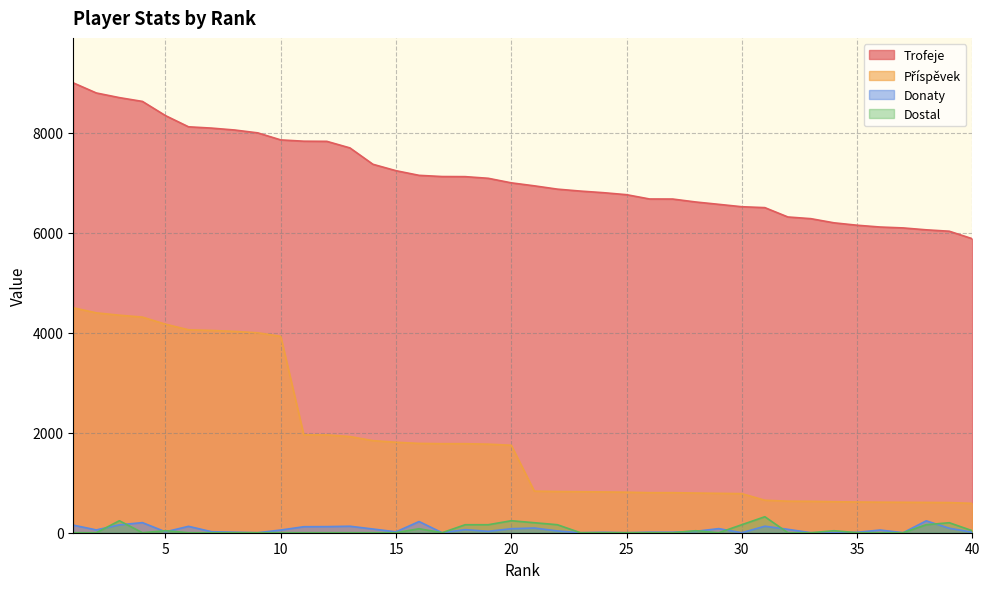

True or false: Příspěvek has a value of 1957 at 12.

True